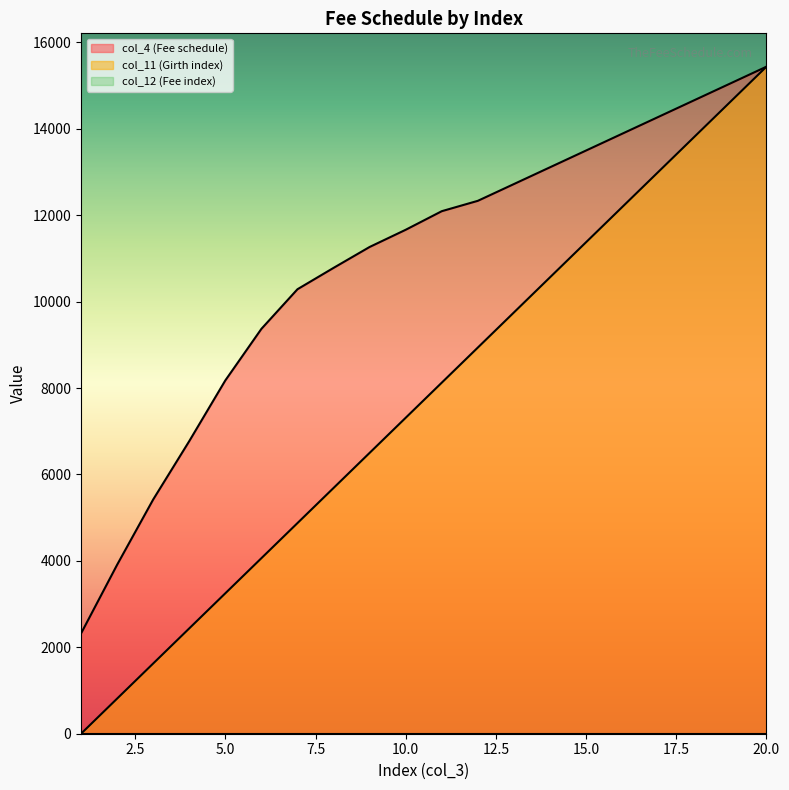

The col_4 (Fee schedule) series shows 12332.0 at 12. True or false?

True